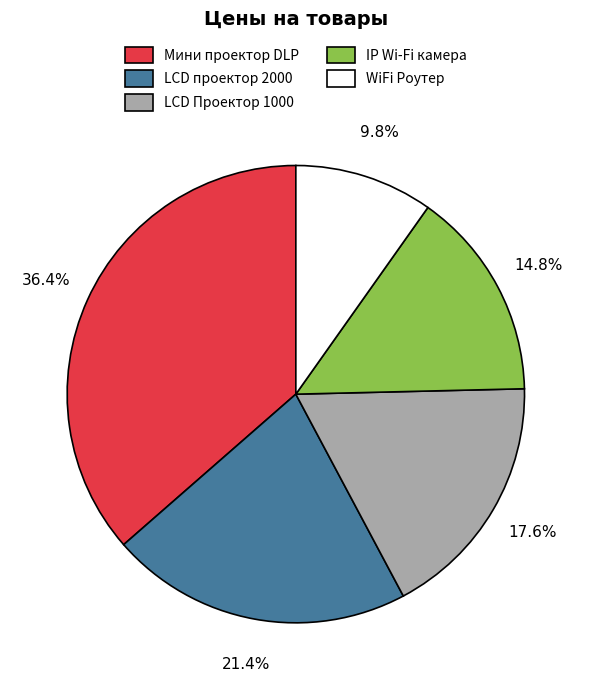

Is the sum of WiFi Роутер and Мини проектор DLP greater than half?

No